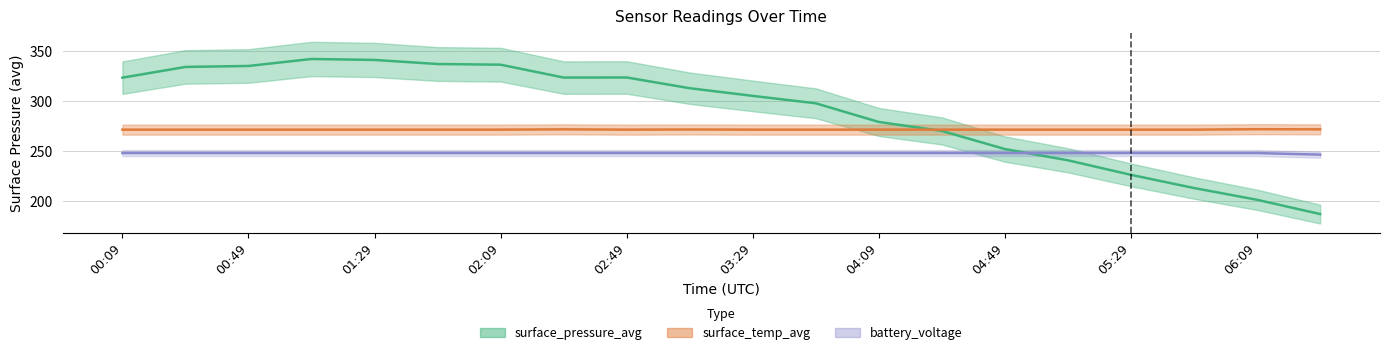

What is the sum of the battery_voltage values at 00:29 and 00:09?

496.4